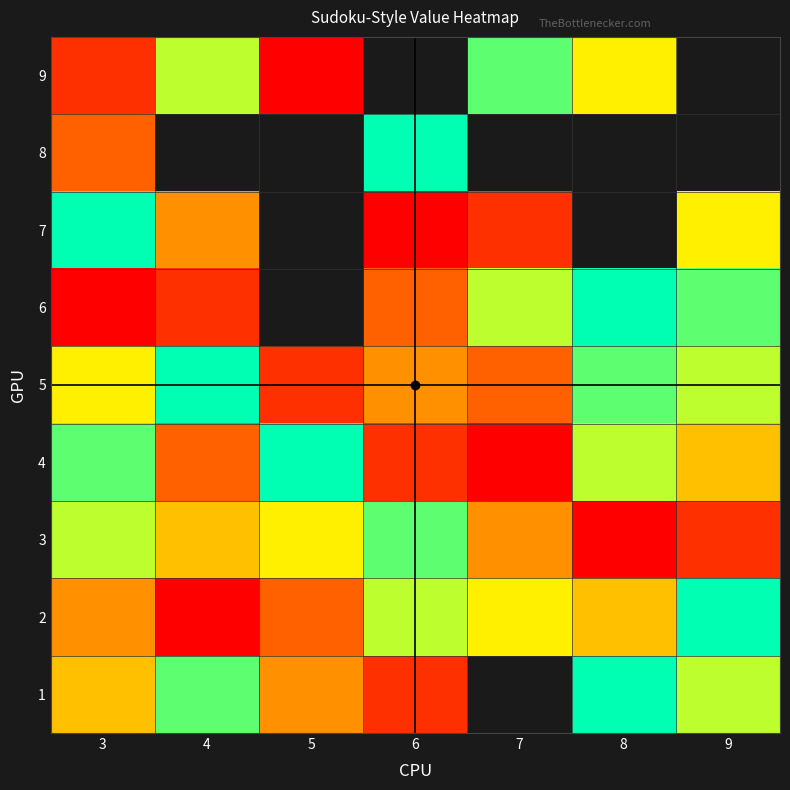

At which label does 7 first exceed 2?

3